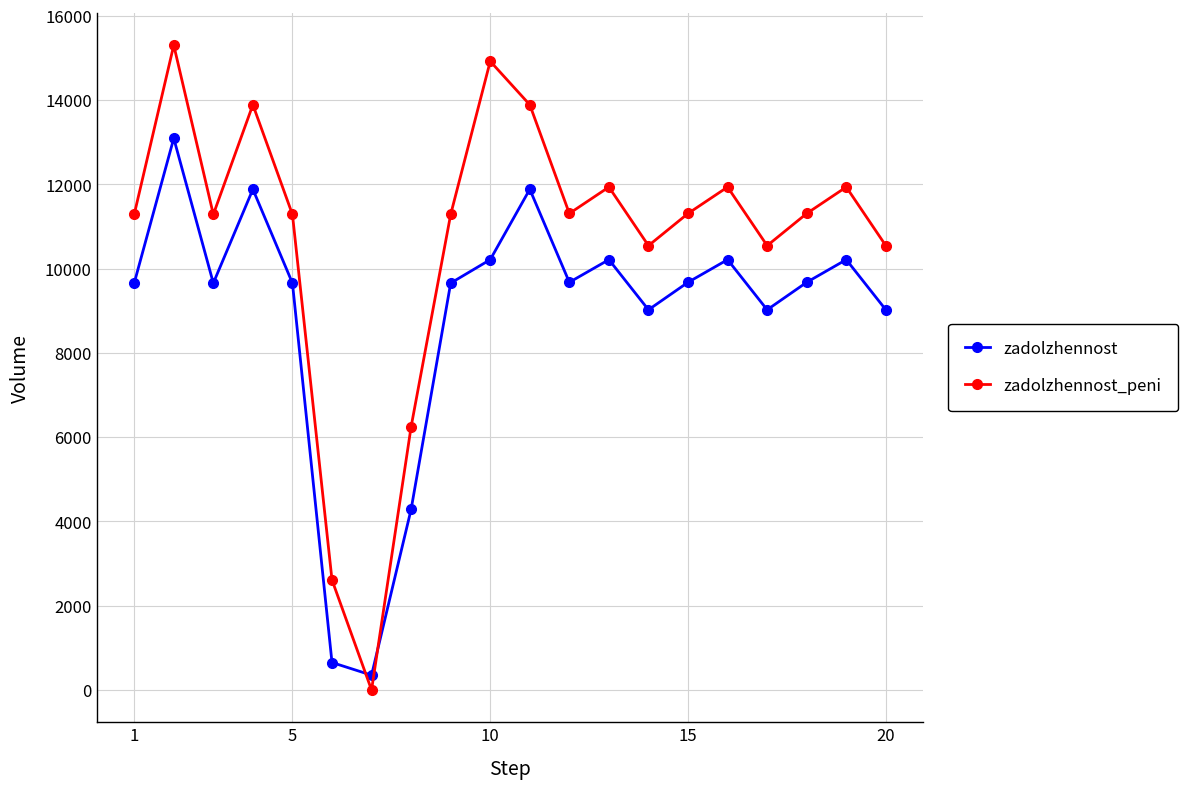

What is the highest value of the zadolzhennost series?

13094.4